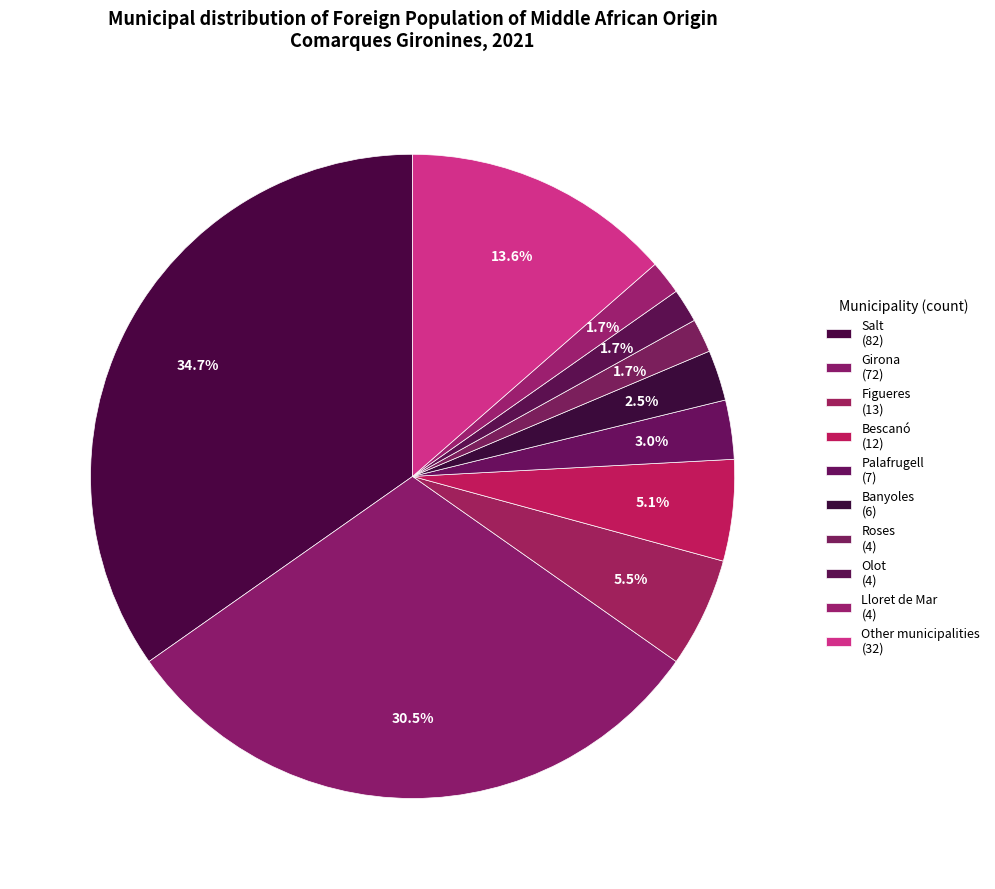

How many segments does this pie chart have?

10